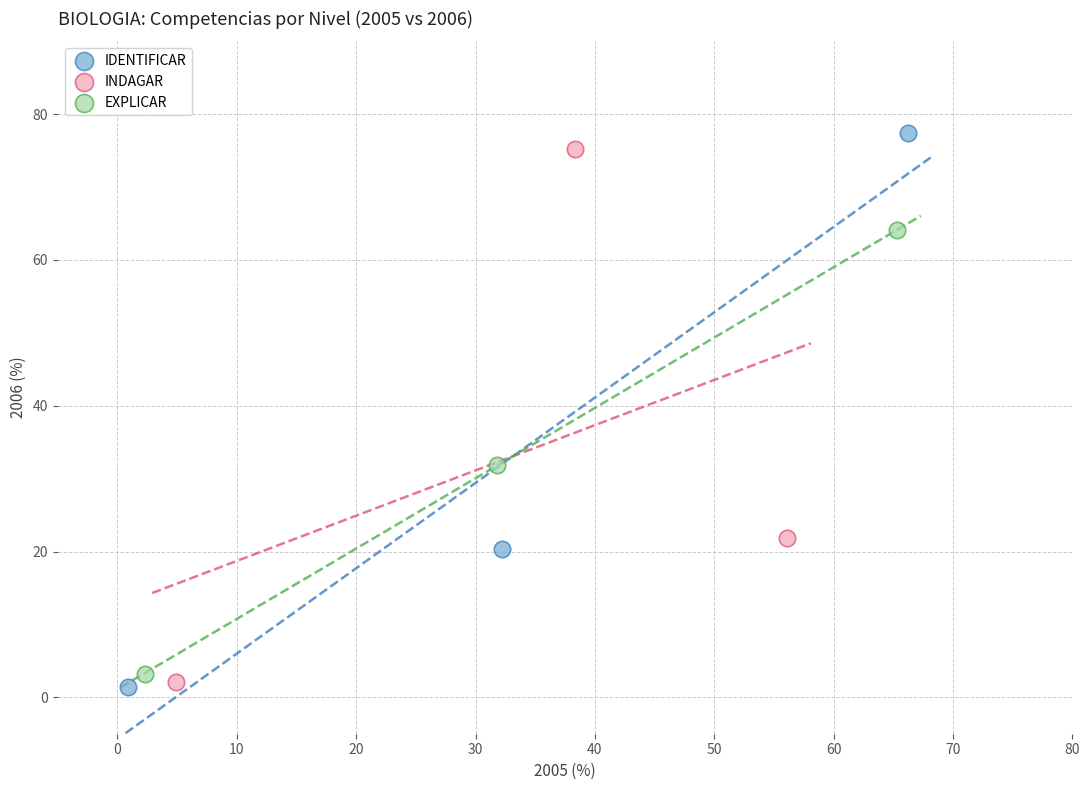

Which series has the largest Y range (max minus min)?

IDENTIFICAR